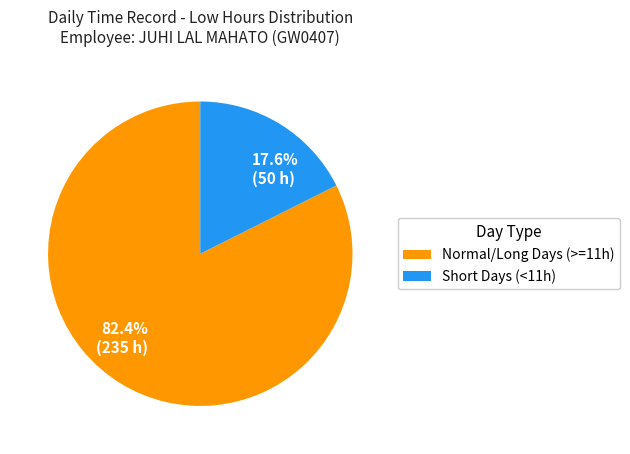

What percentage do Normal/Long Days (>=11h) and Short Days (<11h) together represent?

100.0%